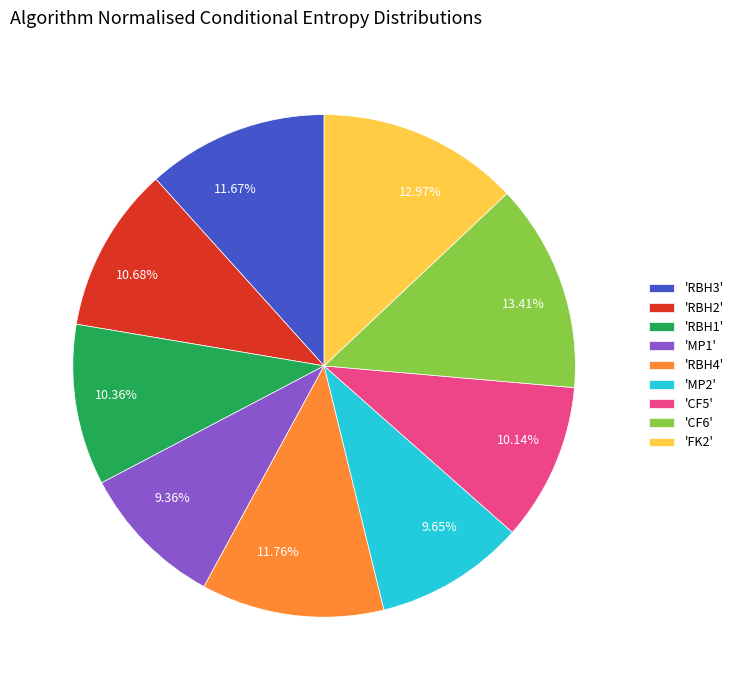

Combined, do 11.67% and 13.41% account for over 50%?

No